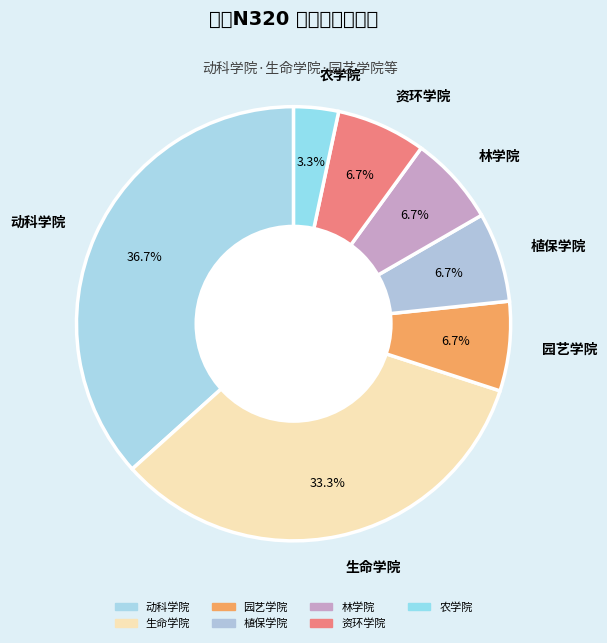

Which slice is the smallest?

农学院